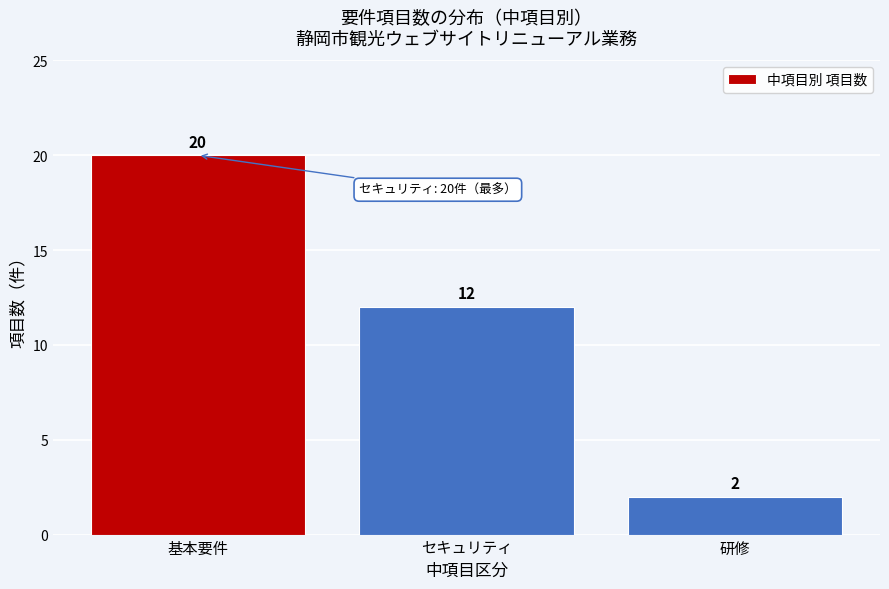

Reading right to left, list all the values displayed in this chart.

2	12	20